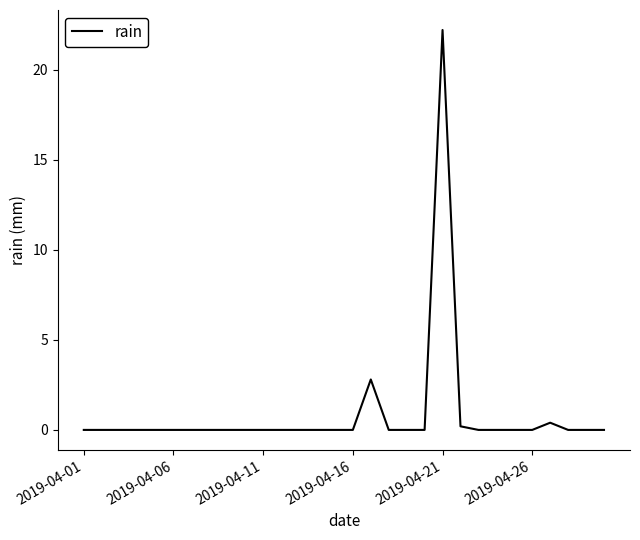

What is the greatest value displayed?

22.2